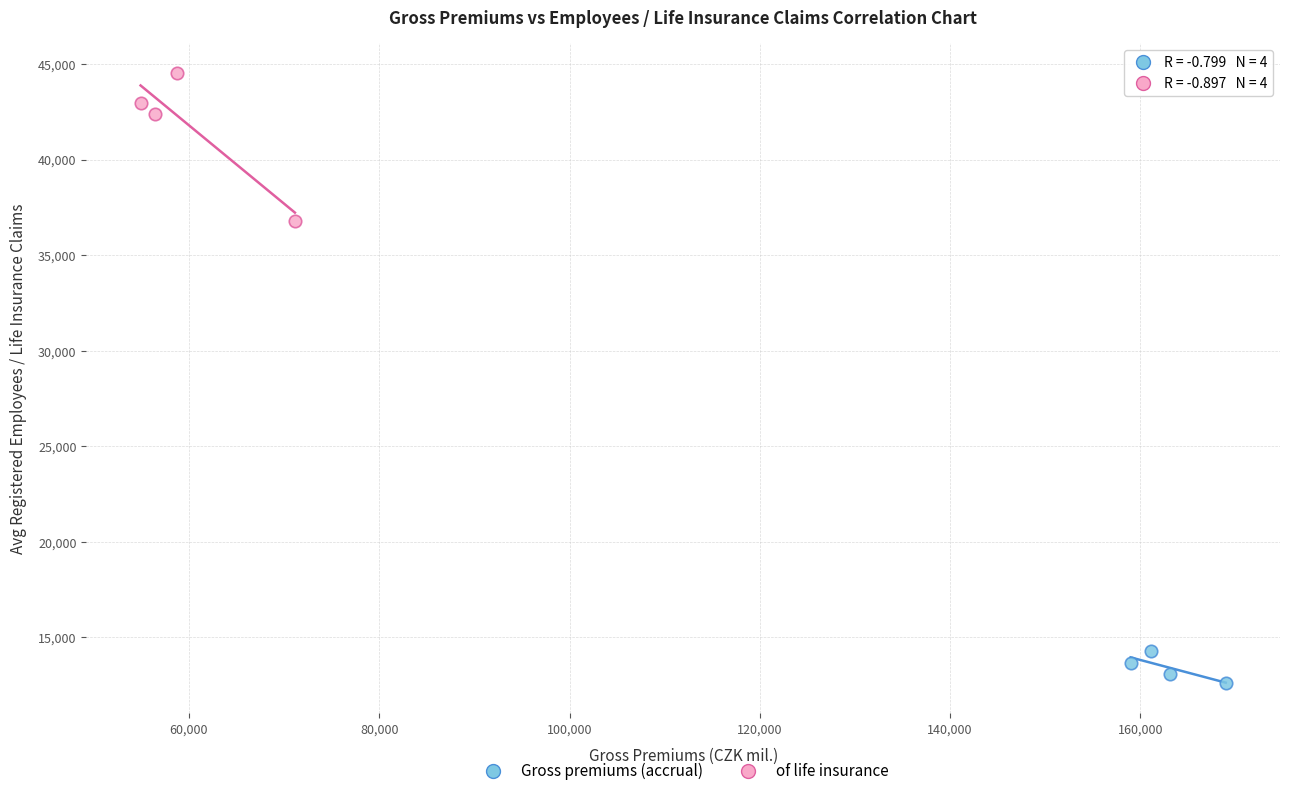

Which series reaches the minimum Y coordinate?

Gross premiums (accrual)